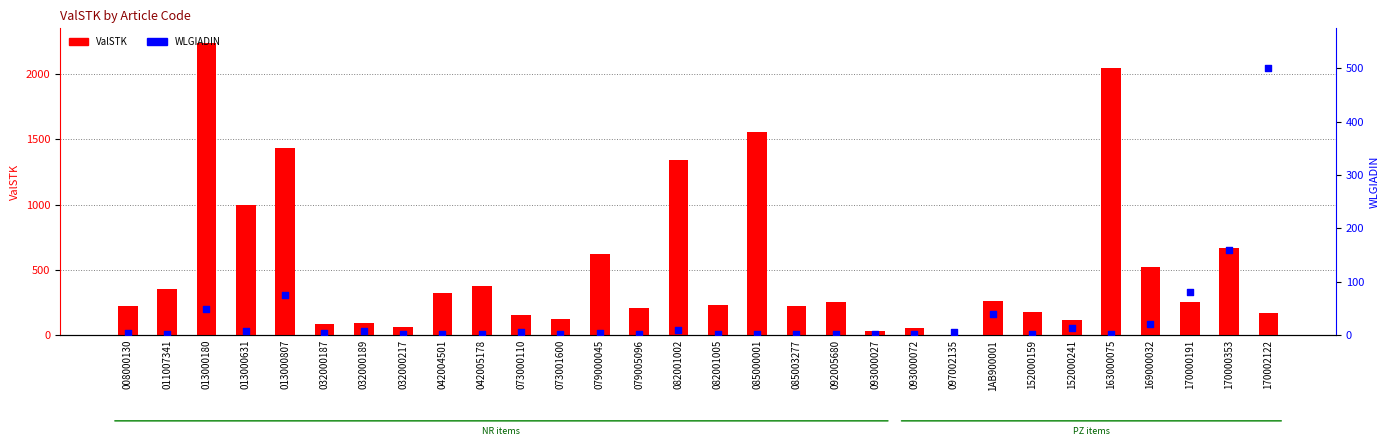

Which series has the largest Y range (max minus min)?

ValSTK